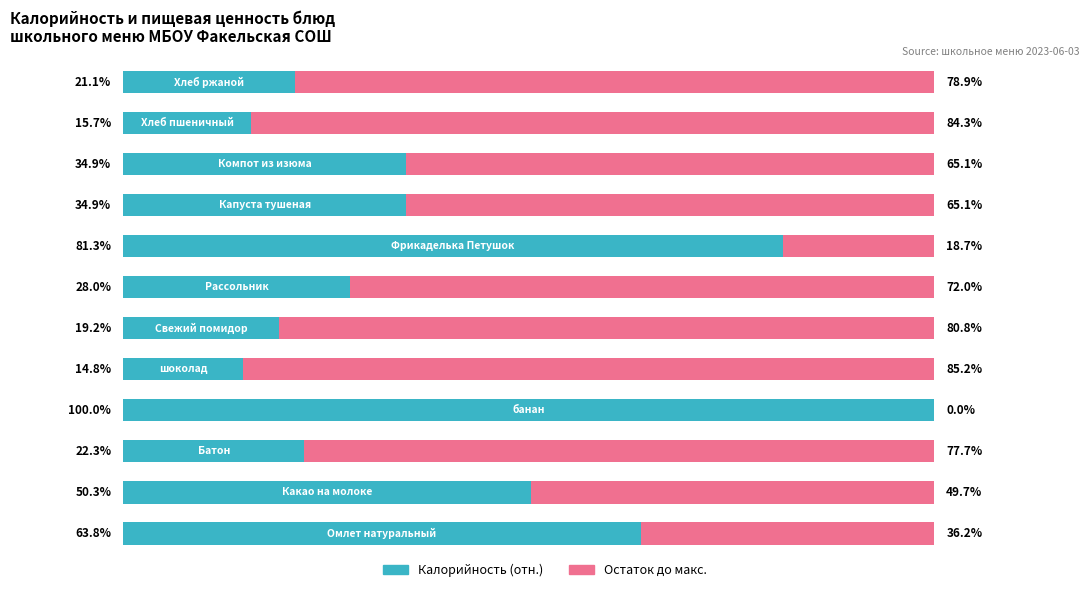

What are all the series names shown in the legend?

Калорийность (отн.), Остаток до макс.